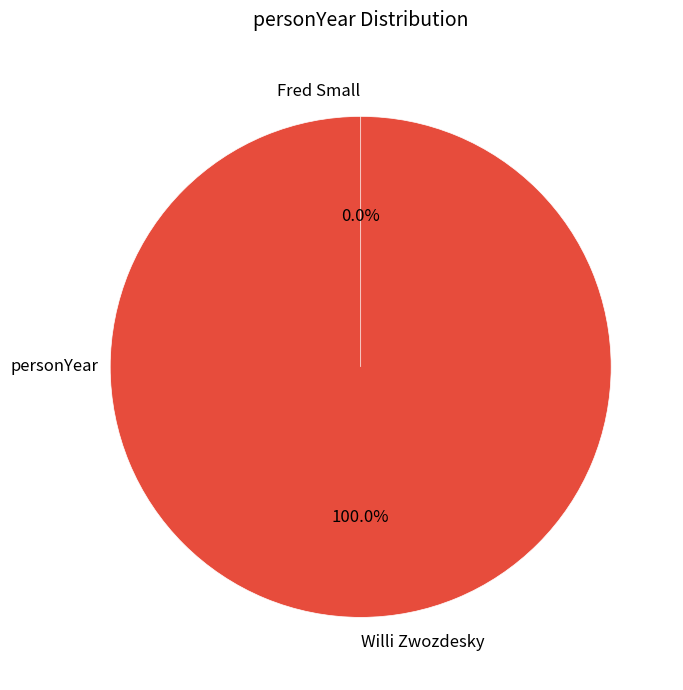

Count the number of slices in the pie.

2